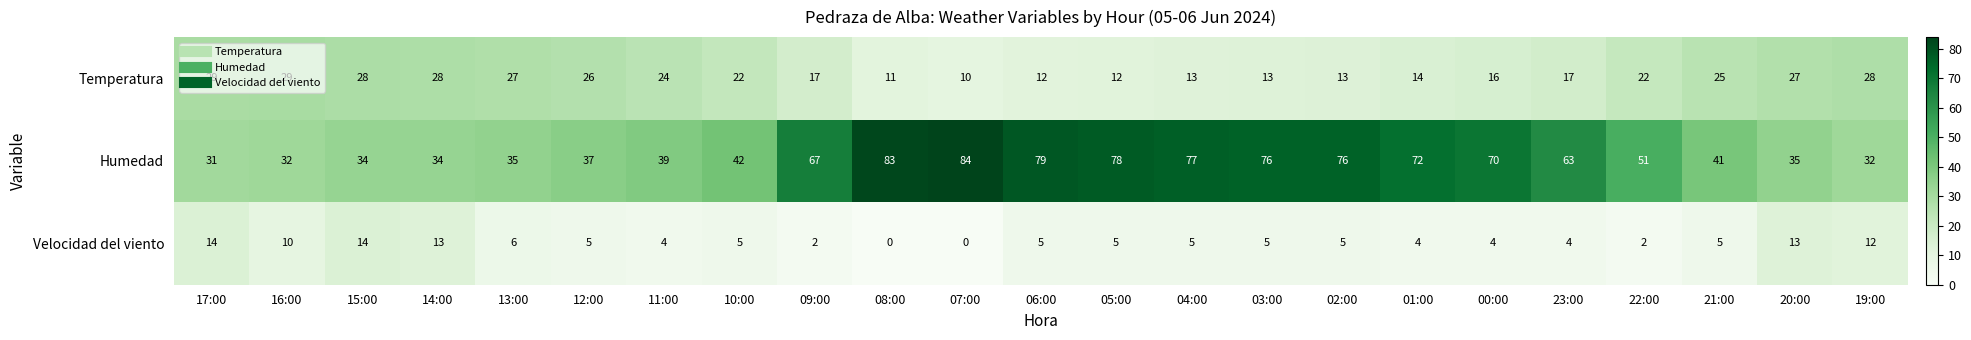

The Velocidad del viento series shows 4 at 00:00. True or false?

True